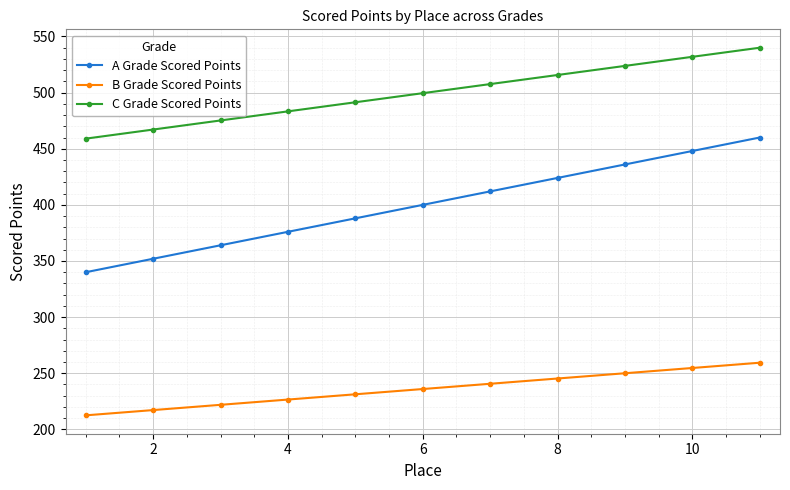

Which series has the widest spread of values?

A Grade Scored Points